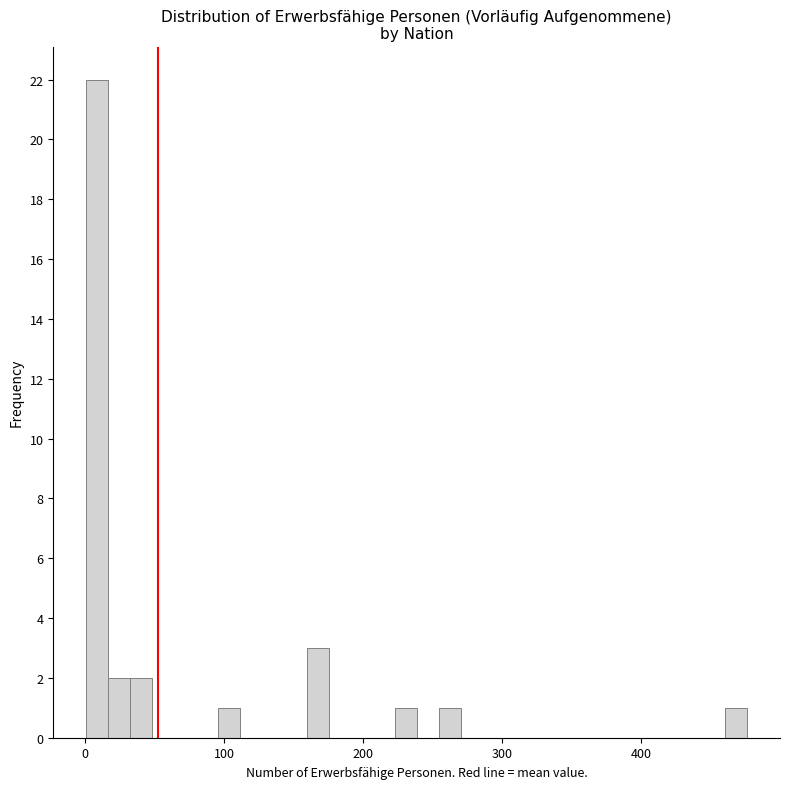

Read against the x-axis, roughly where is the centre of the tallest bar?

10